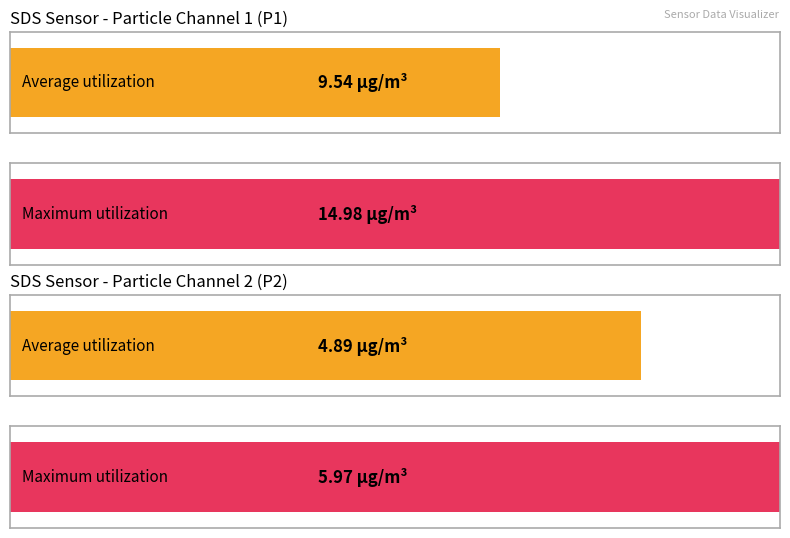

What are all the series names shown in the legend?

Average utilization, Maximum utilization